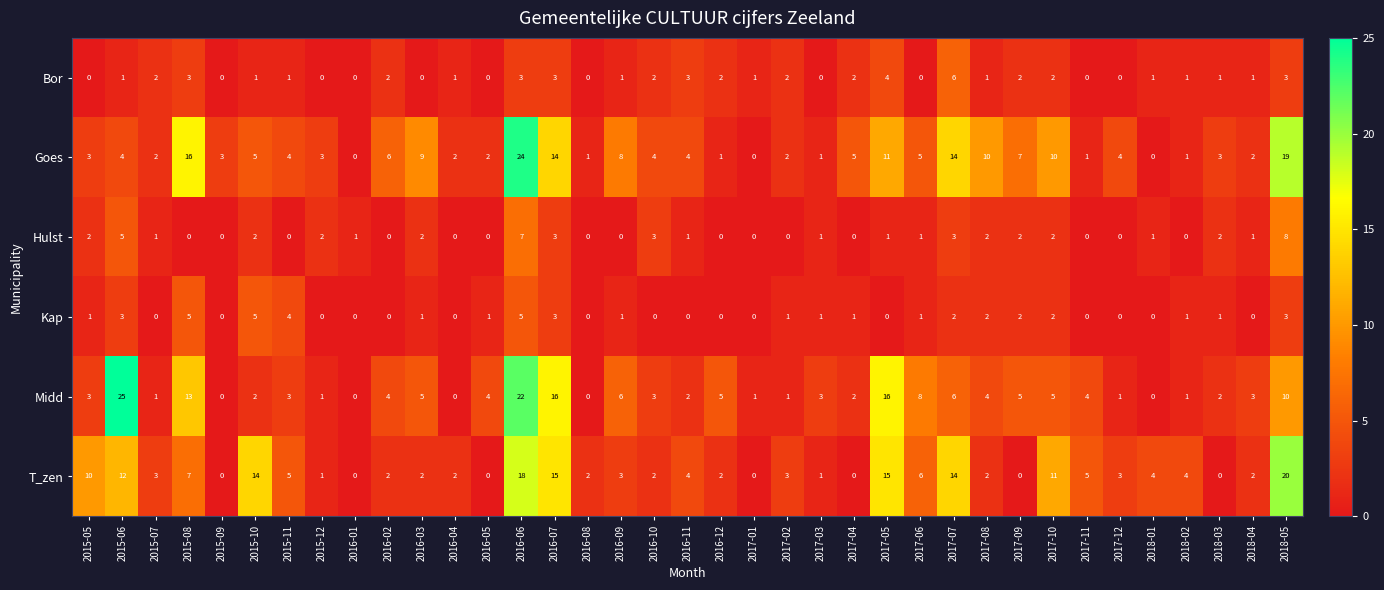

Which series has the largest range (max minus min)?

Midd